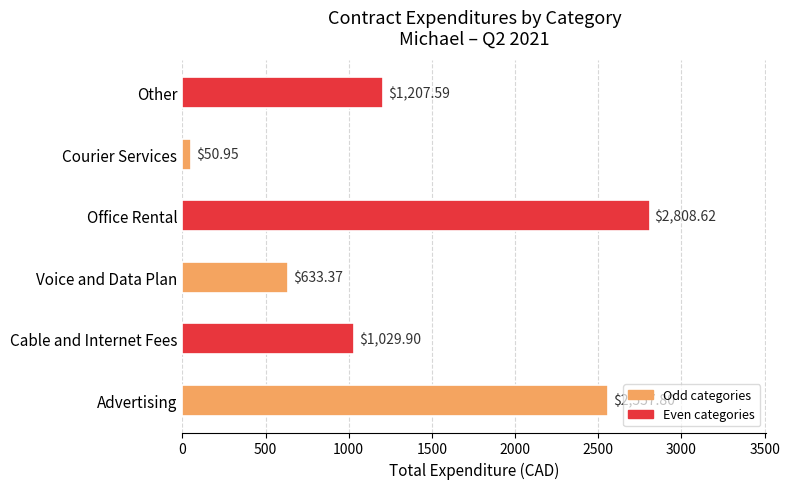

Which label corresponds to the smallest value in the chart?

Courier Services